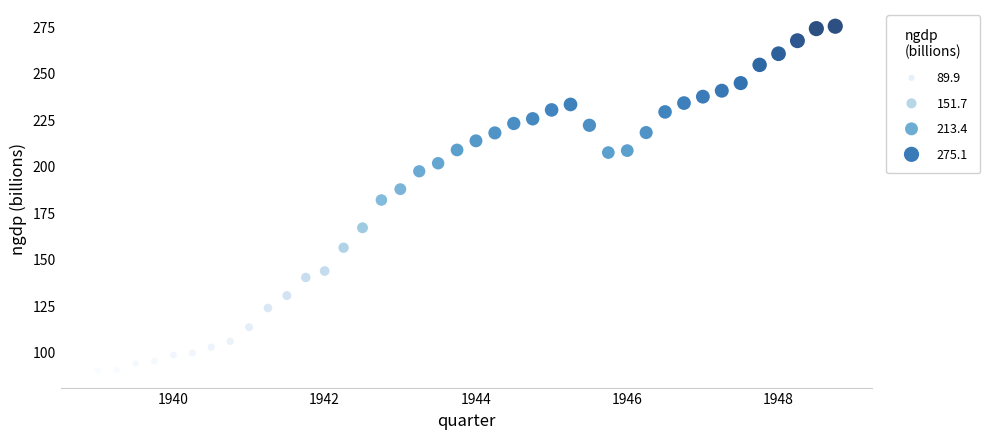

What is the range of X values (max minus min)?

9.8